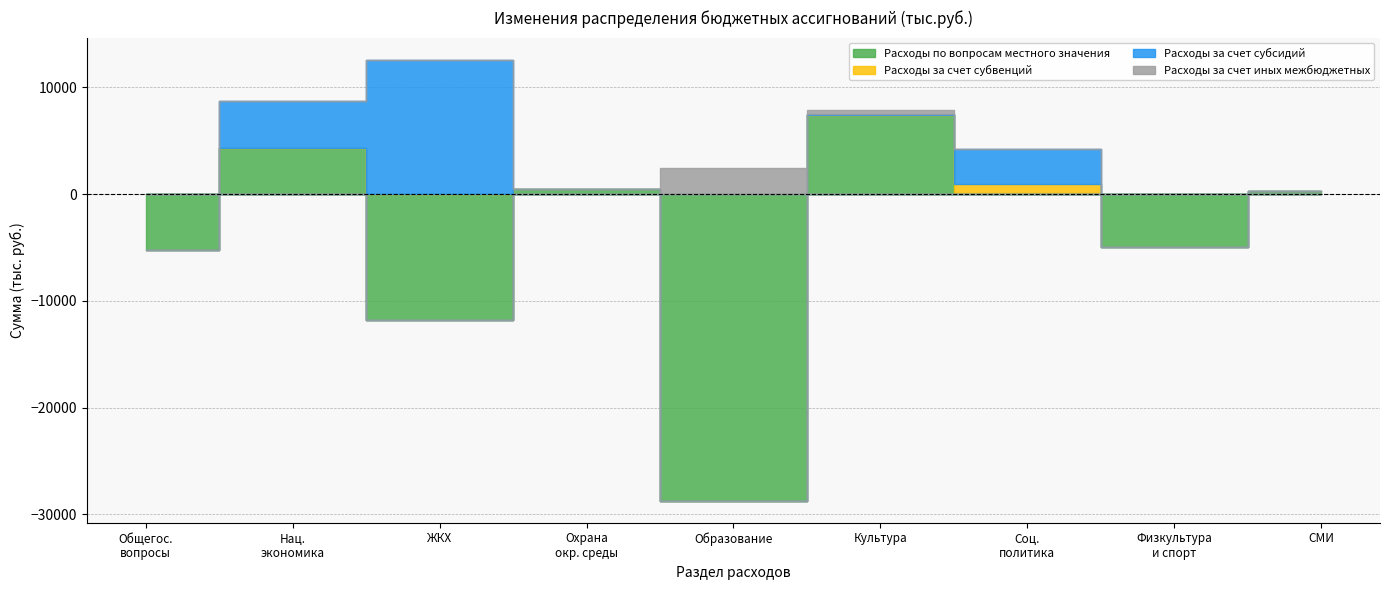

How many interior local peaks does the Расходы за счет субвенций series have?

1